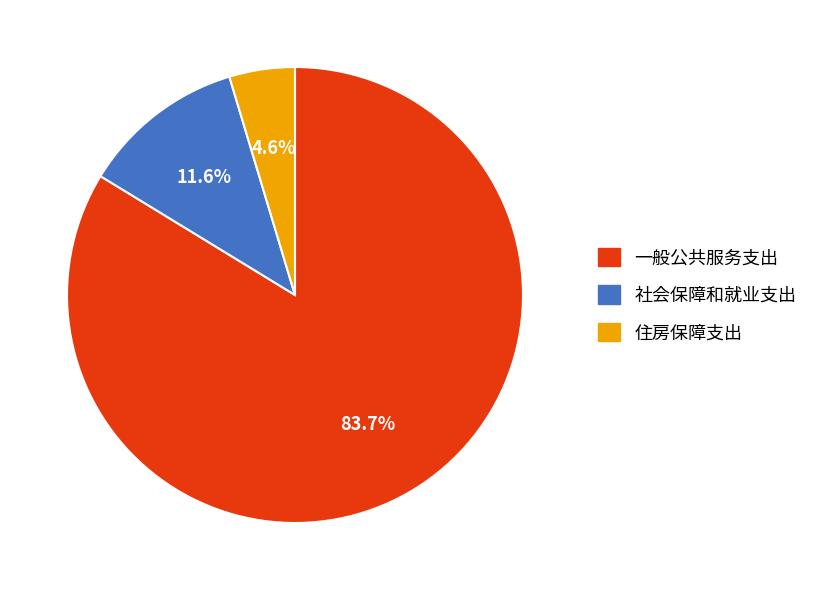

Rank the categories by value from highest to lowest.

一般公共服务支出, 社会保障和就业支出, 住房保障支出